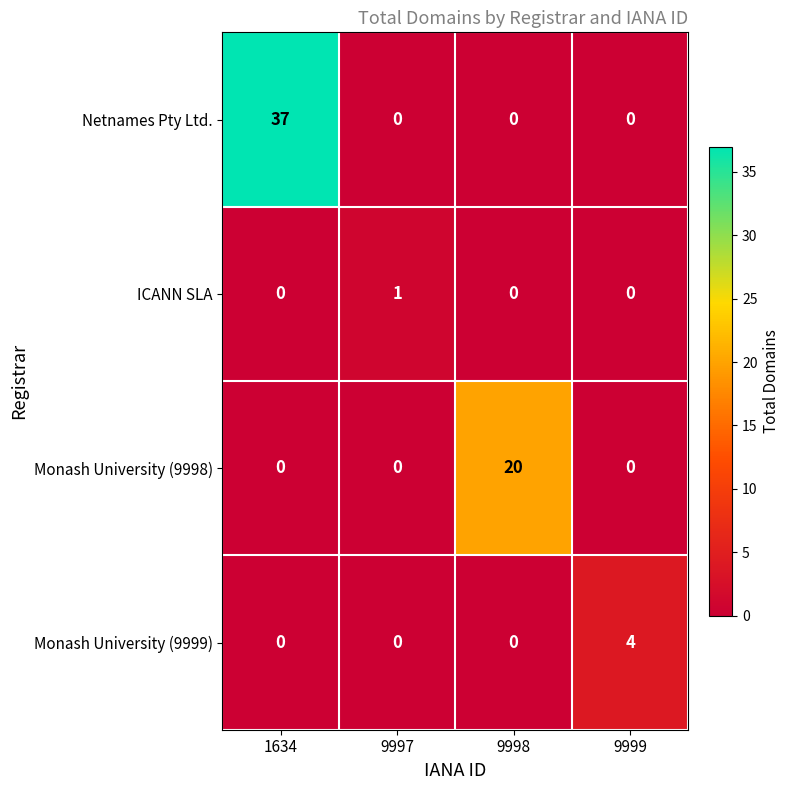

What is the difference between the Monash University (9998) values at 9998 and 9999?

20